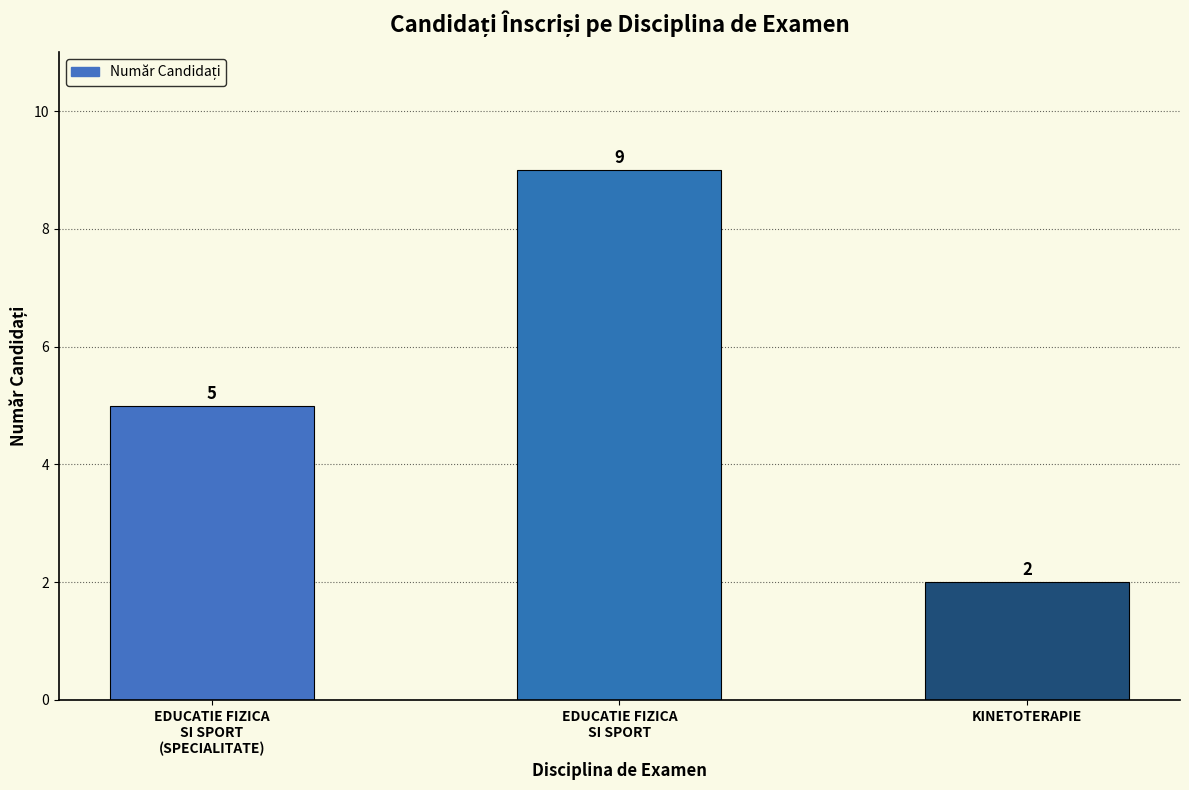

The value at KINETOTERAPIE is 2. True or false?

True